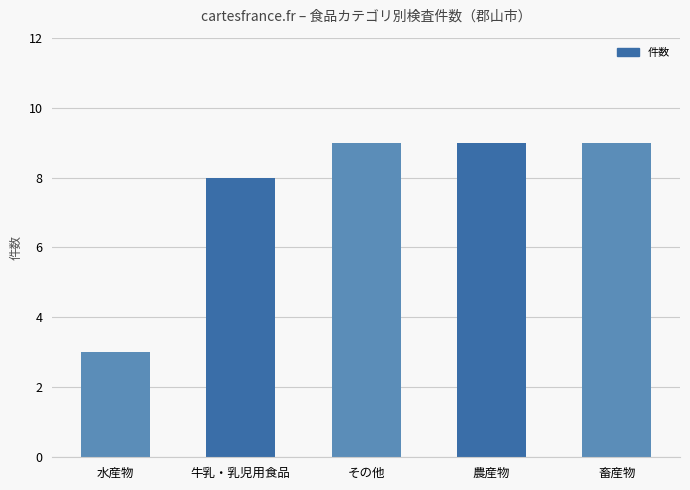

Are the bars horizontal?

No